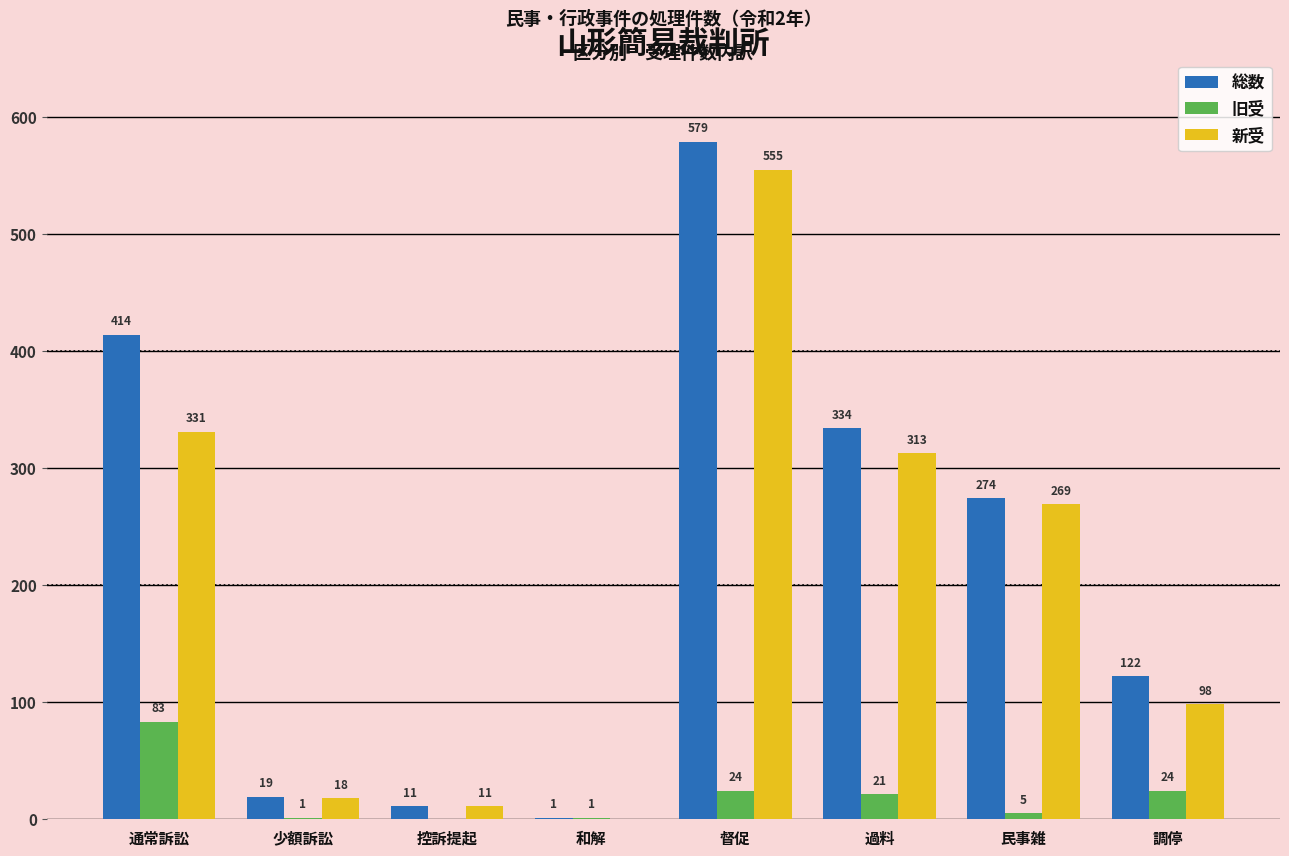

Between 和解 and 民事雑, which series saw the biggest shift?

総数